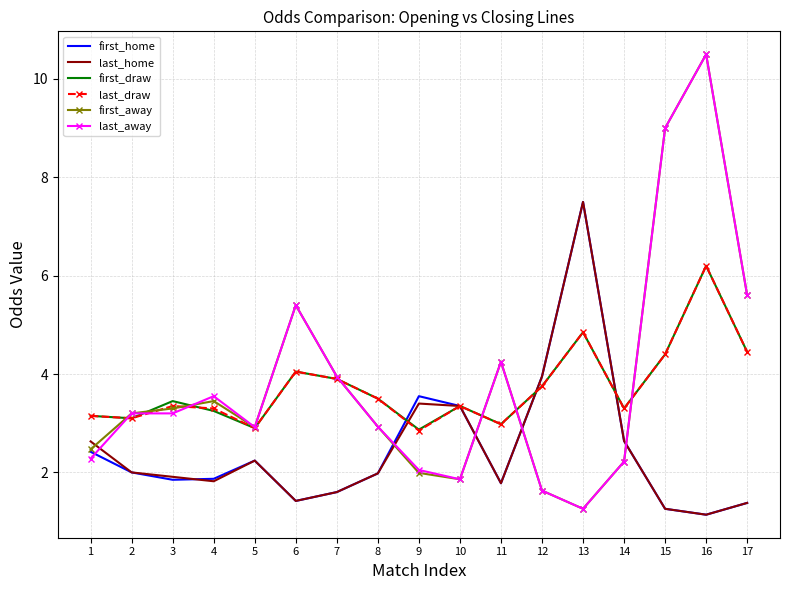

What is the difference between the highest and lowest values at 4?

1.7